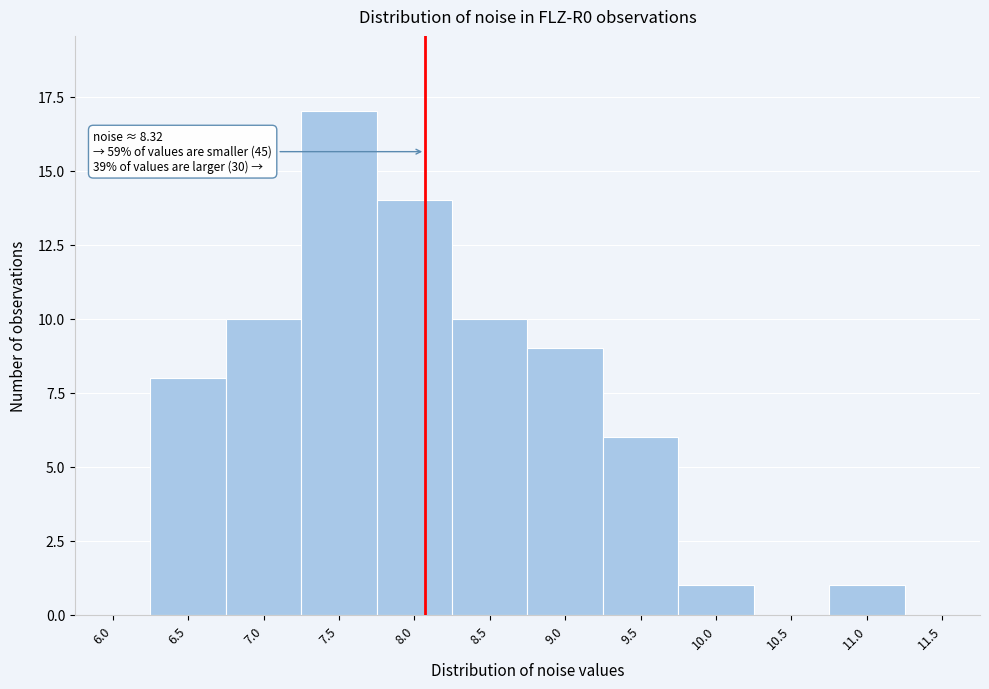

Reading left to right, what are all the values shown in this chart?

6.0=0	6.5=8	7.0=10	7.5=17	8.0=14	8.5=10	9.0=9	9.5=6	10.0=1	10.5=0	11.0=1	11.5=0